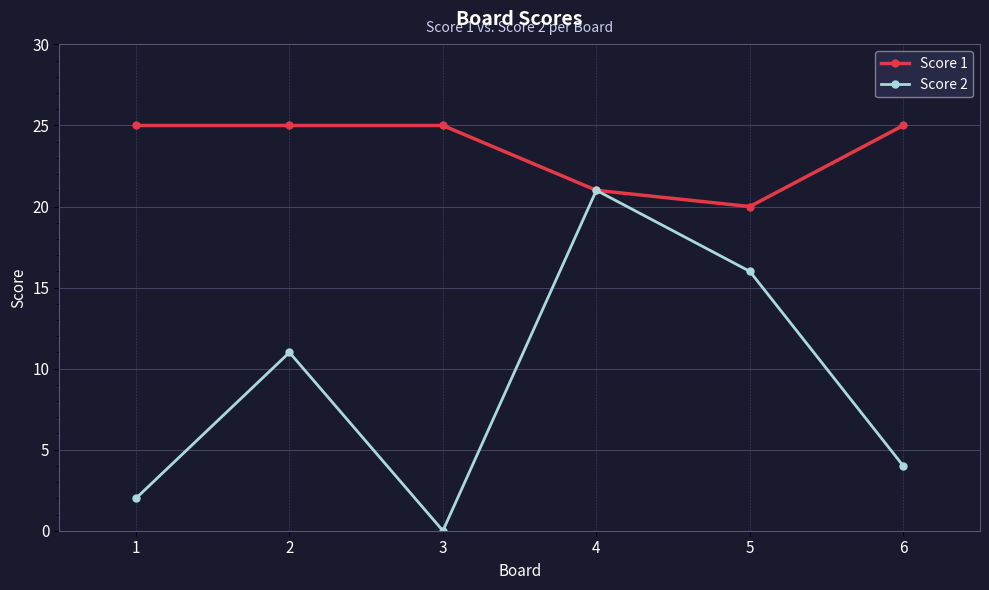

Which series has the widest spread of values?

Score 2